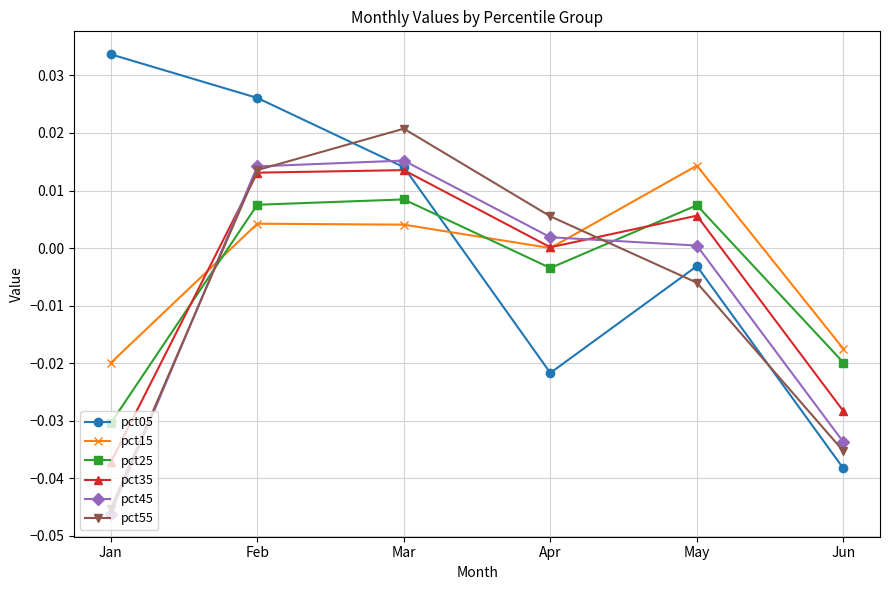

Which series has the largest total across all categories?

pct05